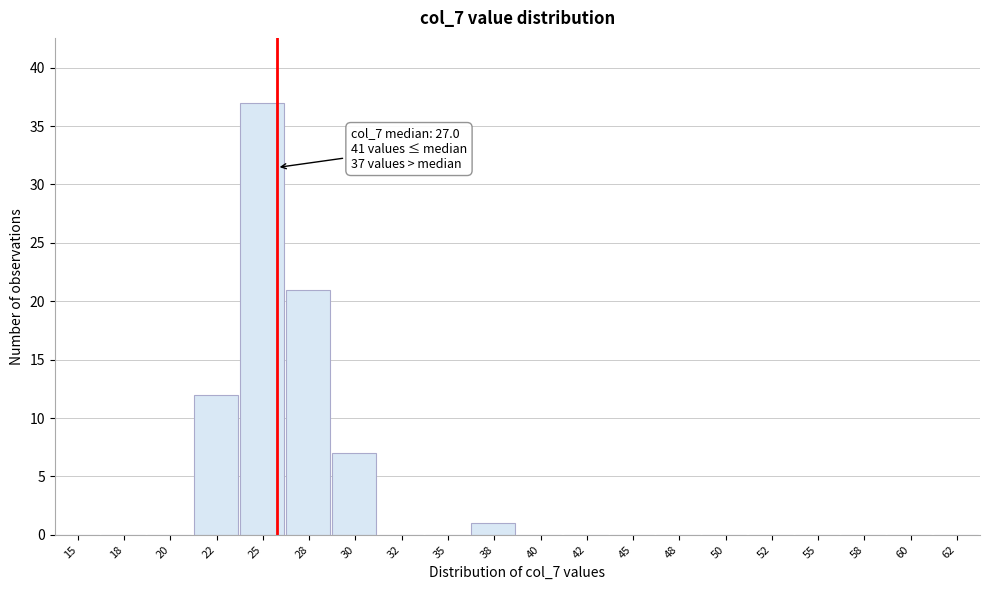

Reading left to right, list all the values displayed in this chart.

15=0	18=0	20=0	22=12	25=37	28=21	30=7	32=0	35=0	38=1	40=0	42=0	45=0	48=0	50=0	52=0	55=0	58=0	60=0	62=0